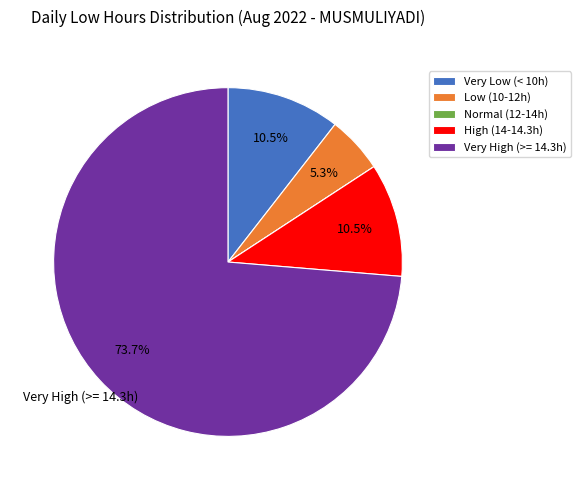

What is the majority slice?

Very High (>= 14.3h)